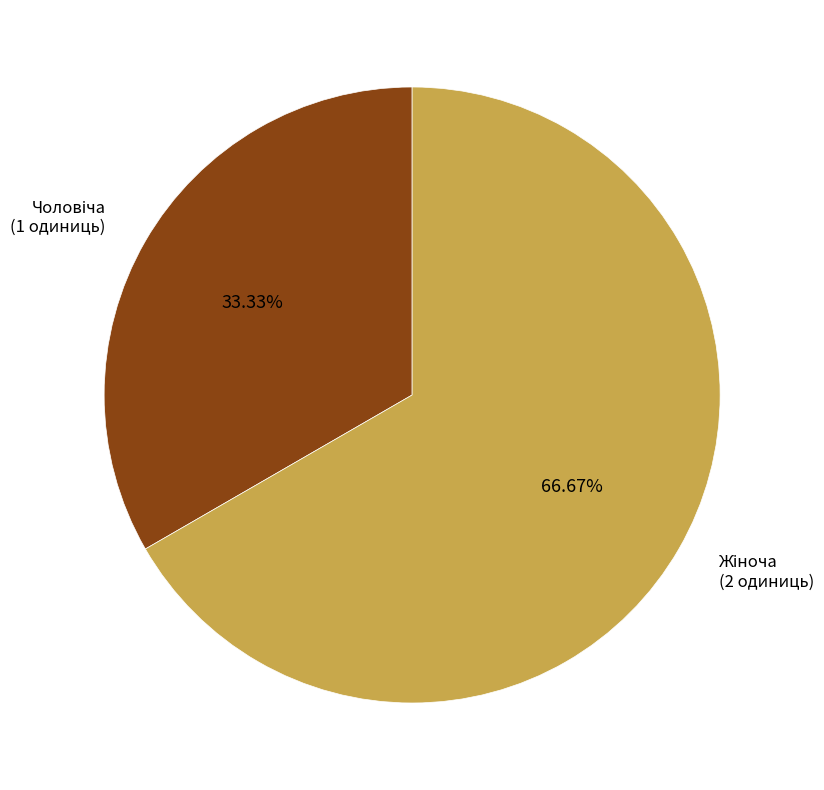

How many segments does this pie chart have?

2